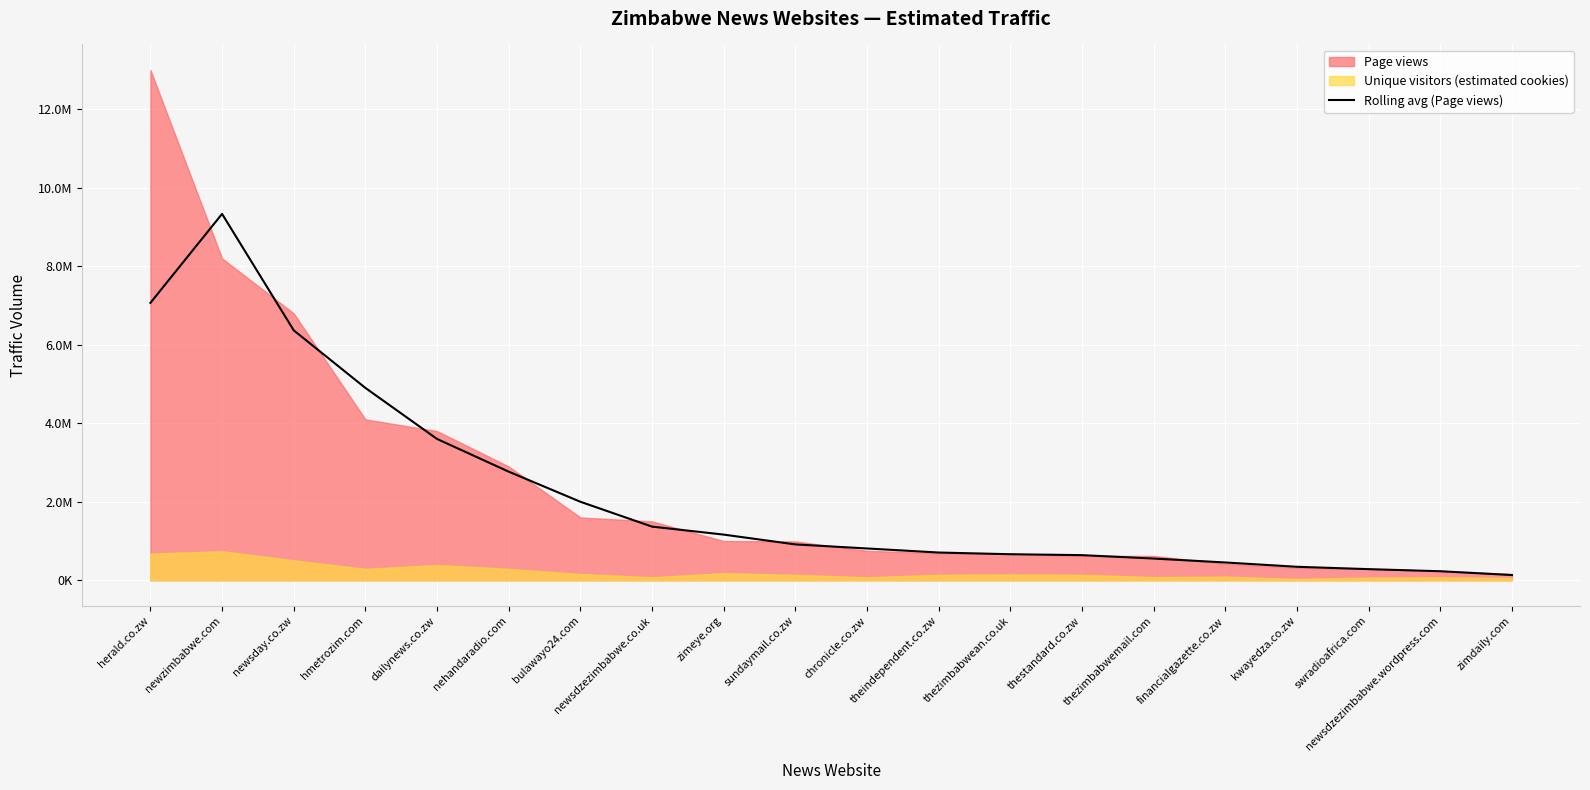

What is the label of the 11th point from the right?

sundaymail.co.zw